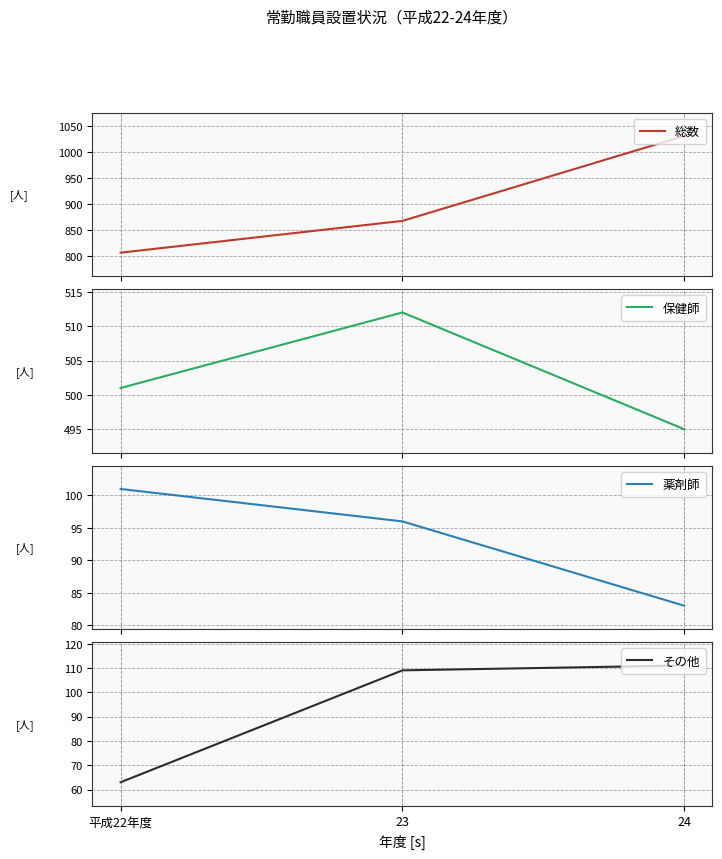

Which category has the lowest value in the 総数 series?

平成22年度